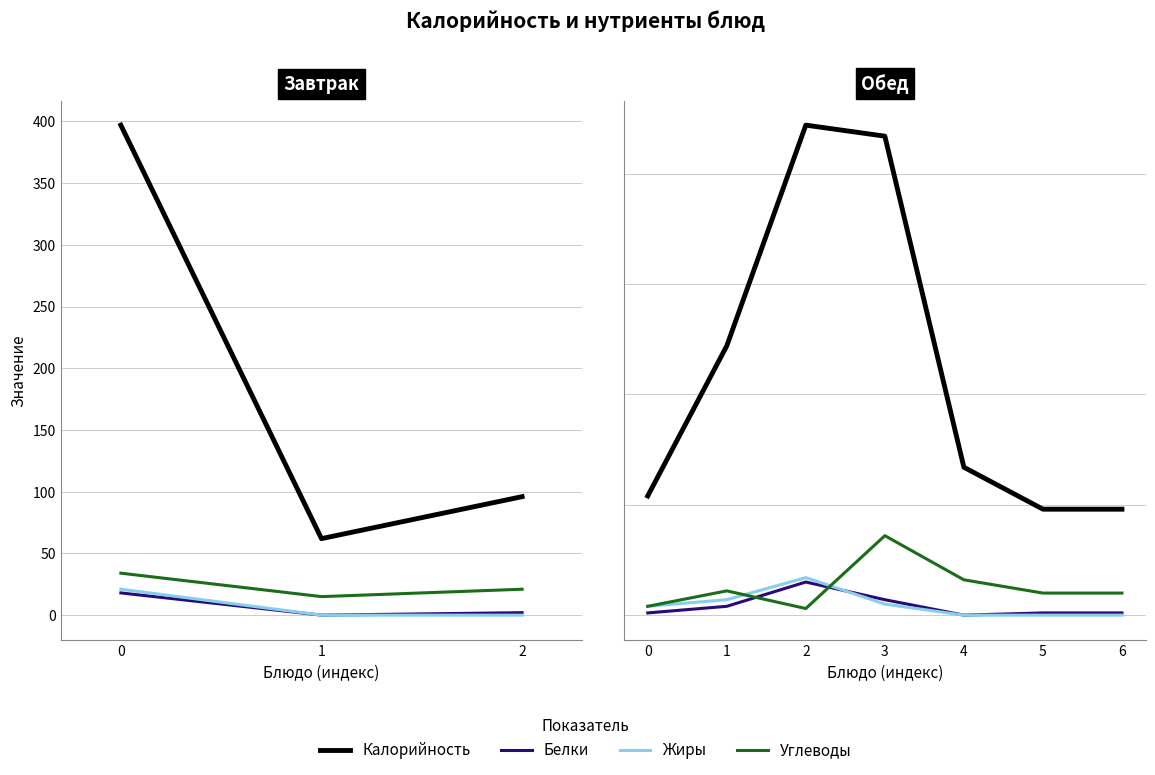

True or false: Жиры and Углеводы cross at least once.

True